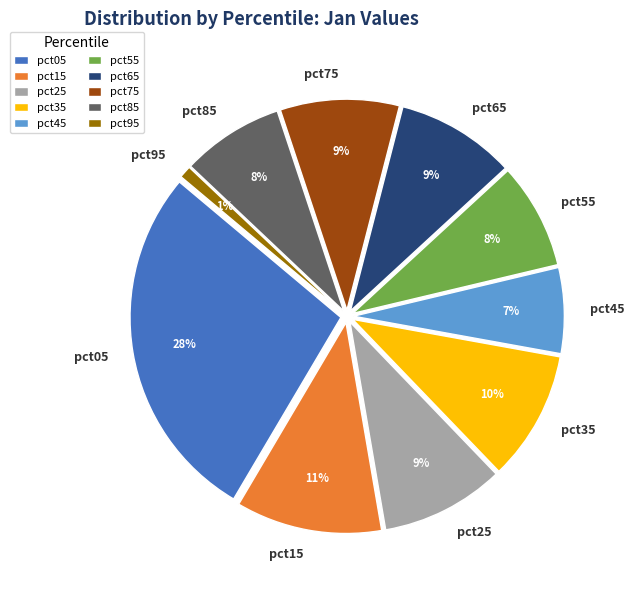

What percentage is NOT represented by pct45?

93.4%